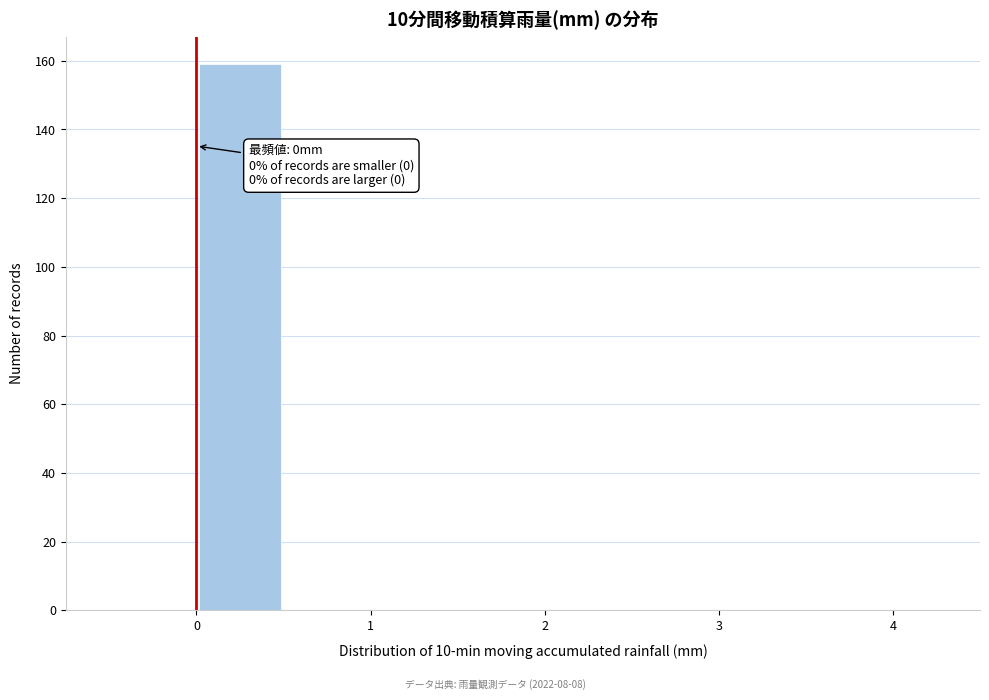

Which range on the x-axis has the tallest bar?

0.0 to 0.5